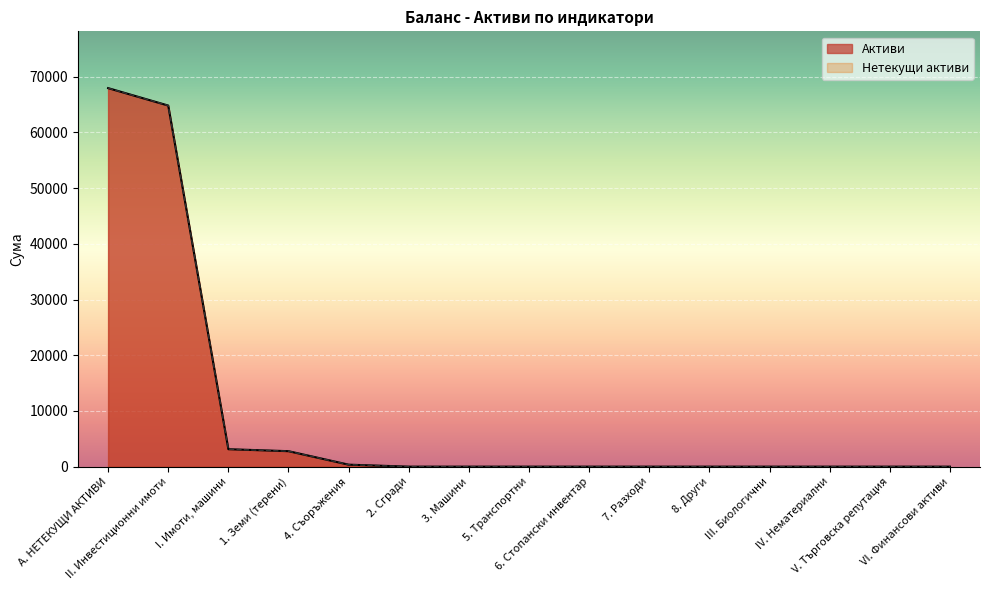

True or false: Нетекущи активи has a value of 42230 at 6. Стопански инвентар.

False